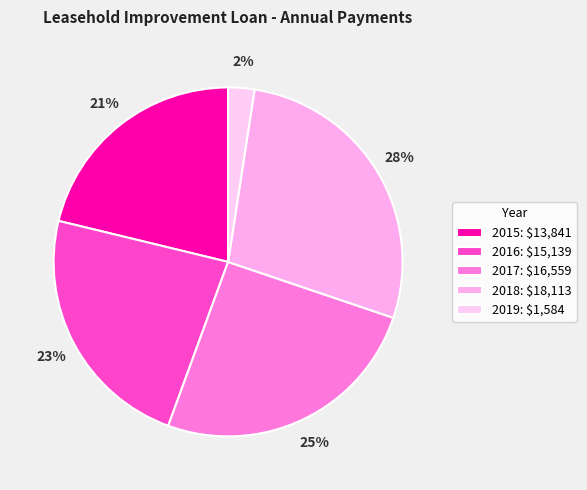

What is the smallest slice in the pie chart?

2019